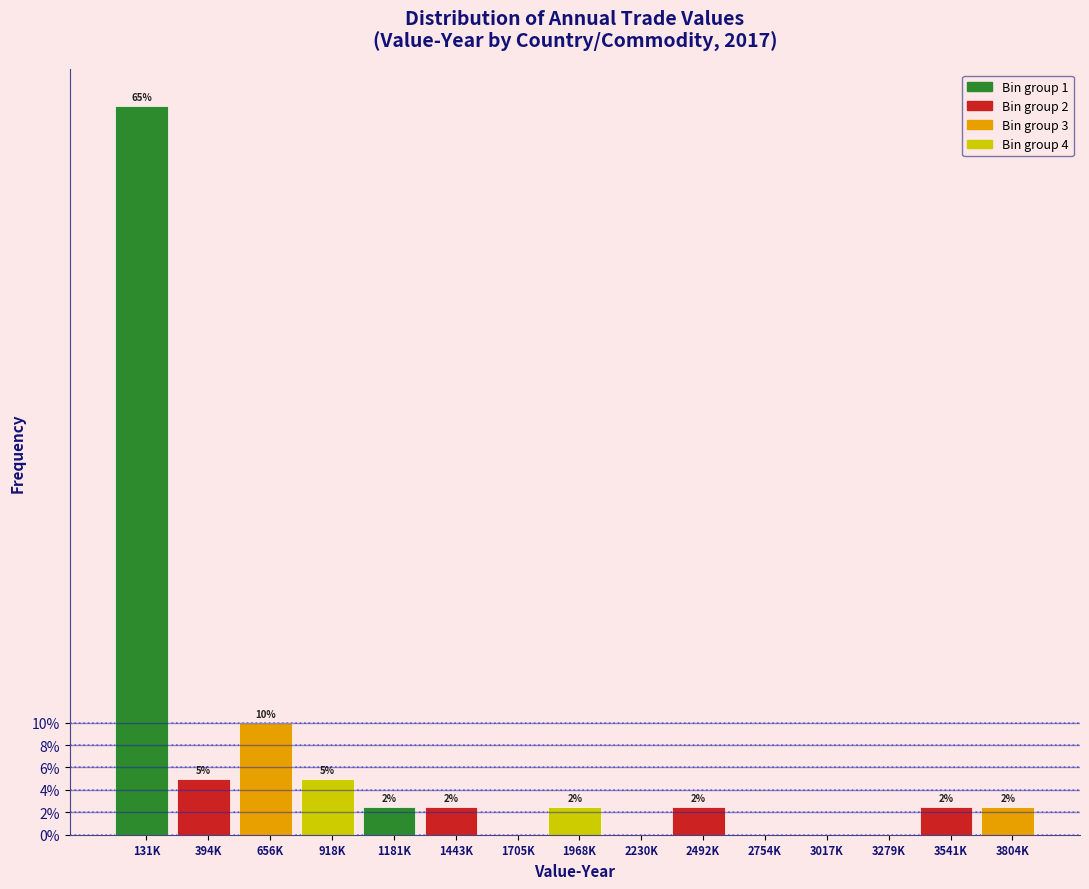

Are the bars horizontal?

No